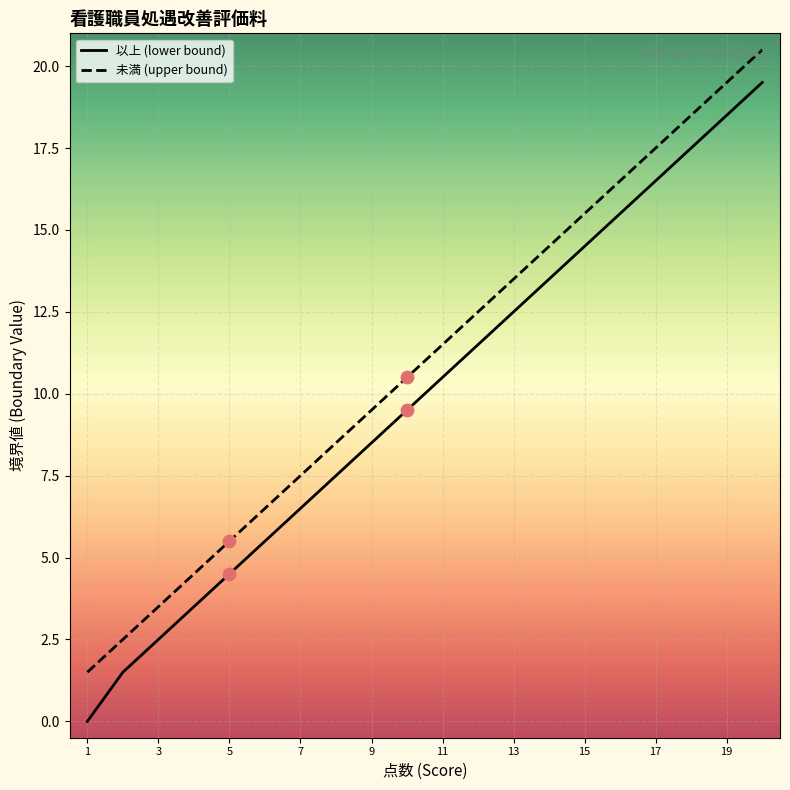

Which series has the widest spread of values?

以上 (lower bound)